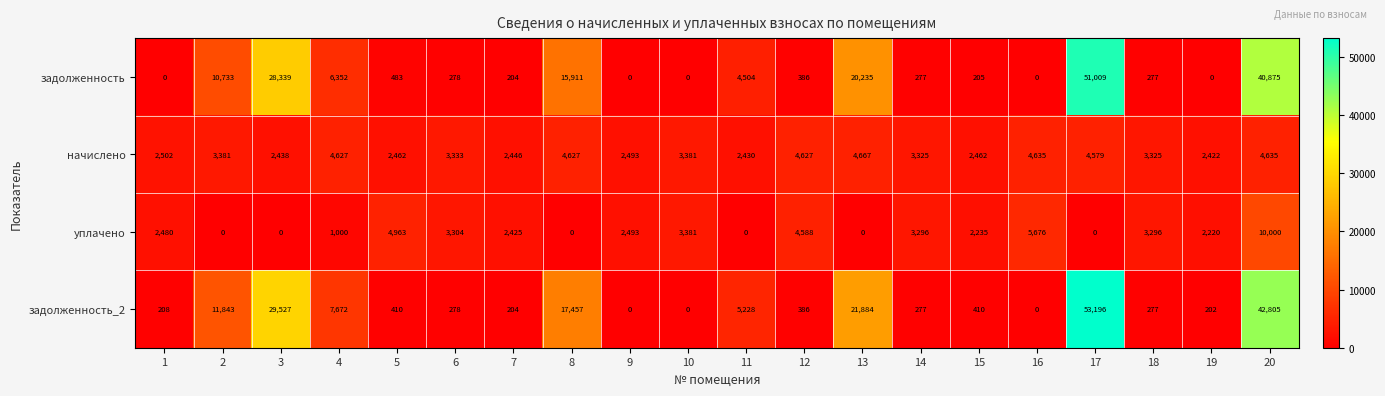

What is the difference between the highest and lowest values at 1?

2502